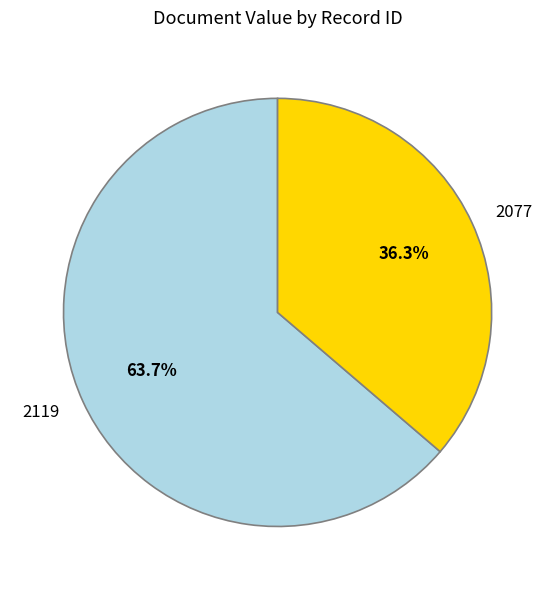

To the nearest percent, what percentage of the pie is 2119?

64%